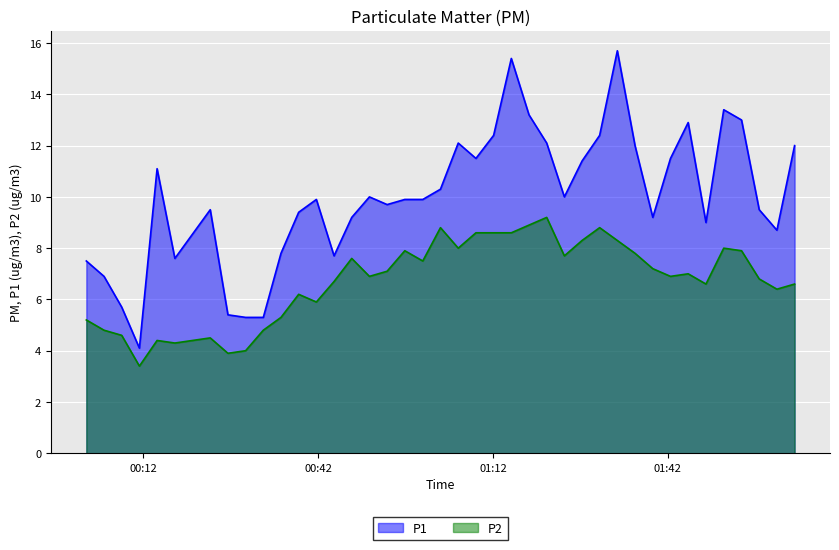

Reading left to right, transcribe all the data shown in this chart.

P1: 7.5	6.9	5.7	4.1	11.1	7.6	9.5	5.4	5.3	5.3	7.8	9.4	9.9	7.7	9.2	10.0	9.7	9.9	9.9	10.3	12.1	11.5	12.4	15.4	13.2	12.1	10.0	11.4	12.4	15.7	12.0	9.2	11.5	12.9	9.0	13.4	13.0	9.5	8.7	12.0
P2: 5.2	4.8	4.6	3.4	4.4	4.3	4.5	3.9	4.0	4.8	5.3	6.2	5.9	6.7	7.6	6.9	7.1	7.9	7.5	8.8	8.0	8.6	8.6	8.6	8.9	9.2	7.7	8.3	8.8	8.3	7.8	7.2	6.9	7.0	6.6	8.0	7.9	6.8	6.4	6.6